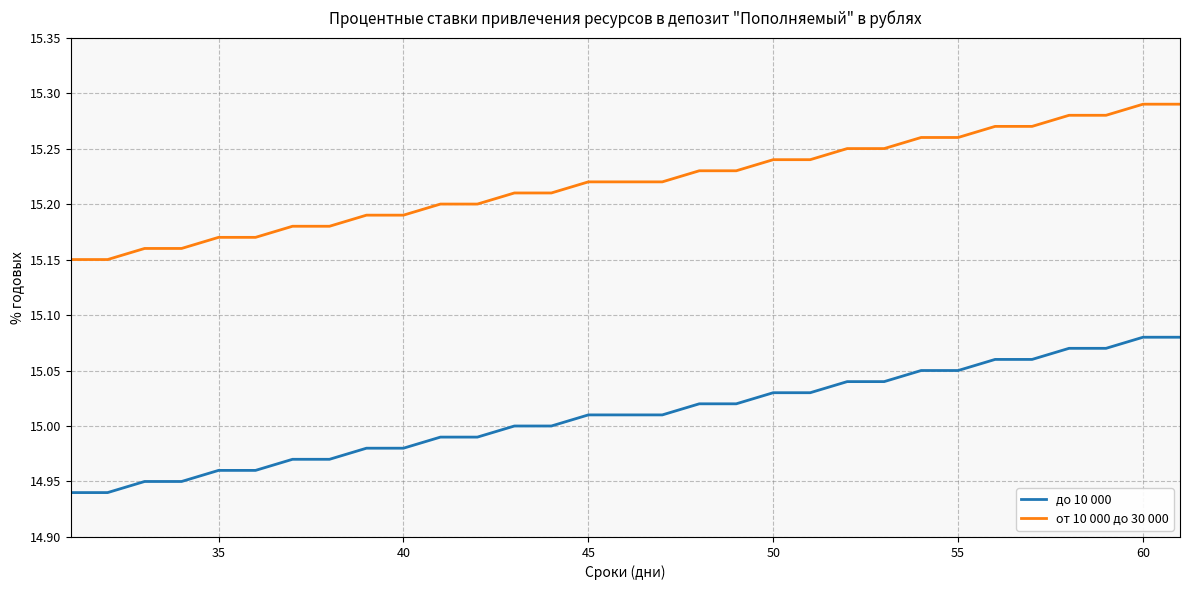

Rank the series by their maximum value, from lowest to highest.

до 10 000, от 10 000 до 30 000